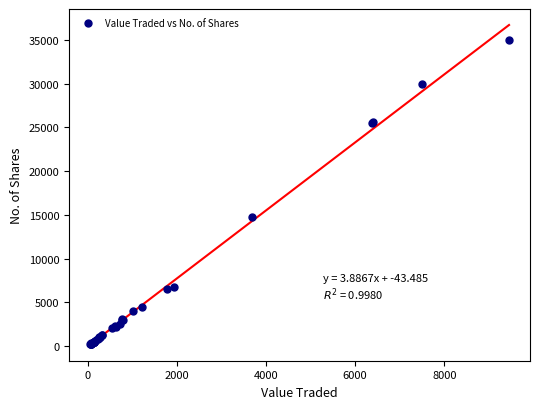

What Y value in the scatter plot is closest to 17605?

14720